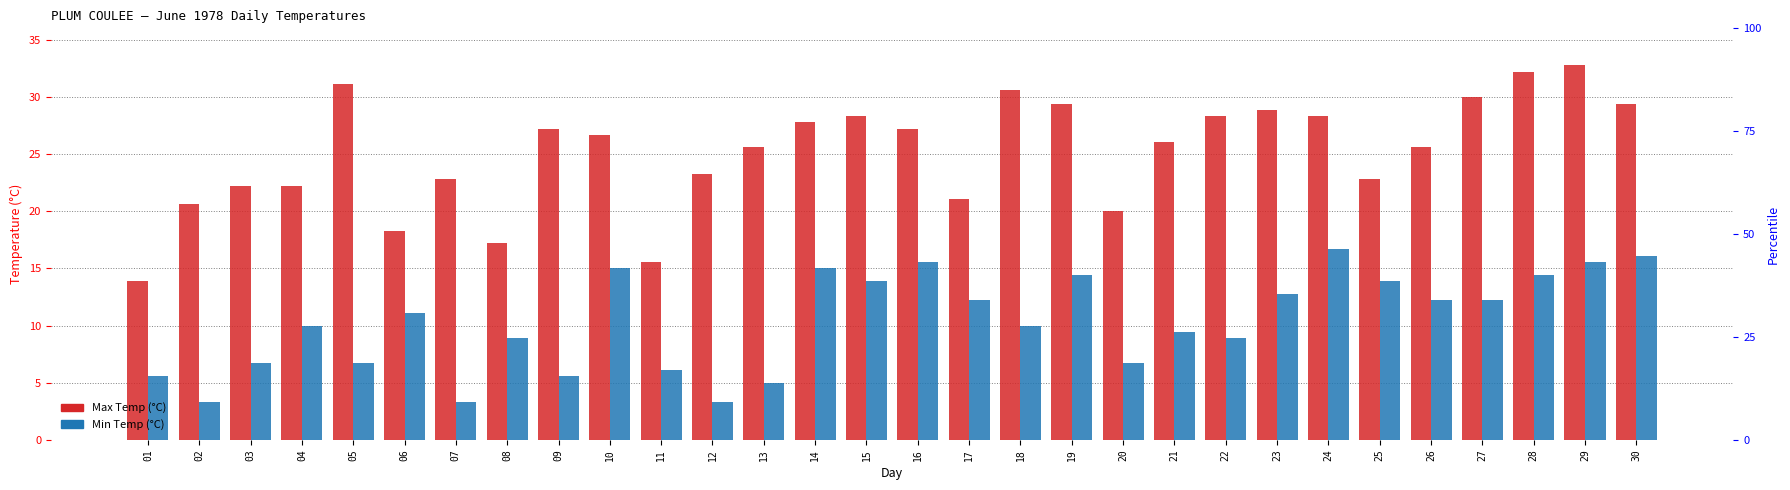

True or false: Max Temp (°C) has a value of 51.1 at 19.

False